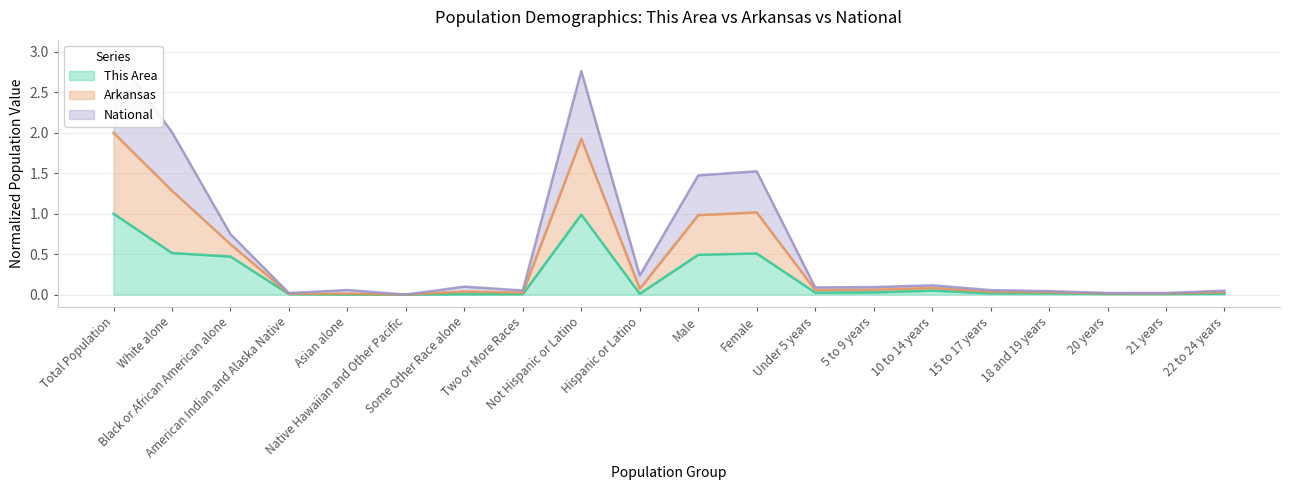

How many positive values does the Arkansas series have?

19